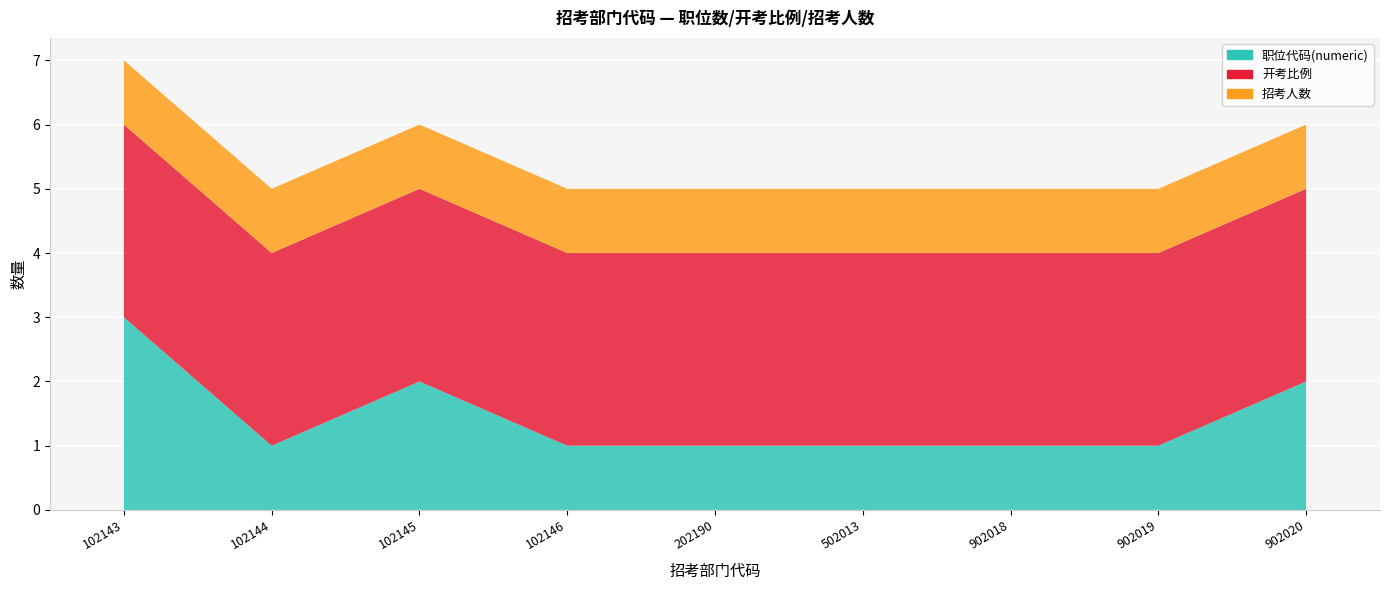

Reading right to left, list all the values displayed in this chart.

职位代码(numeric): 2	1	1	1	1	1	2	1	3
开考比例: 3	3	3	3	3	3	3	3	3
招考人数: 1	1	1	1	1	1	1	1	1